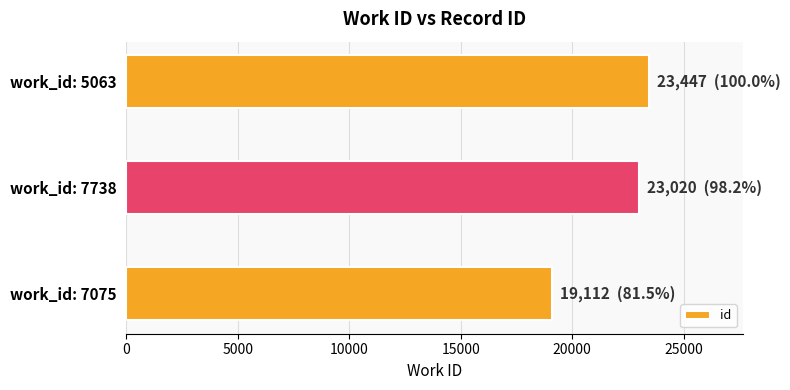

Reading bottom to top, list all the values displayed in this chart.

19112	23020	23447